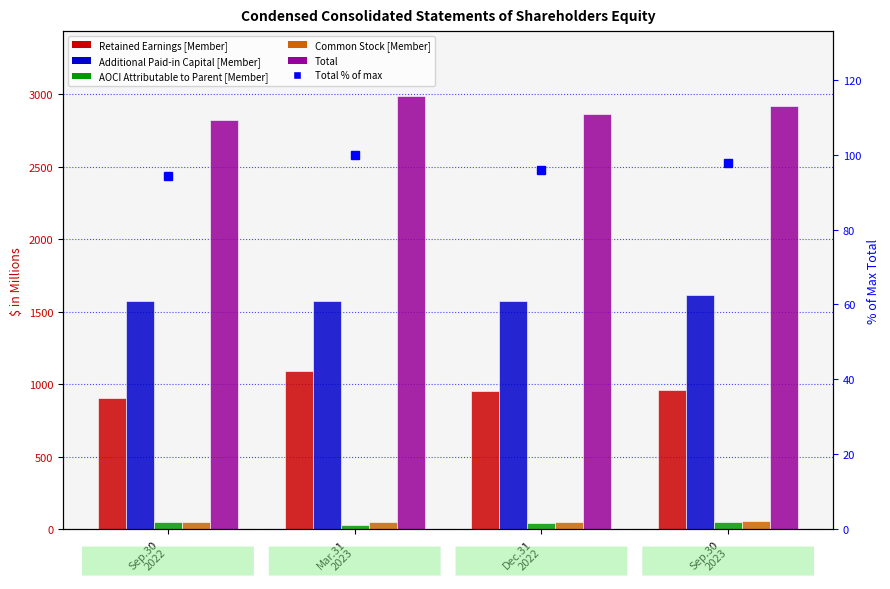

Reading left to right, extract all data points from this chart.

Retained Earnings [Member]: Sep.30
2022=905.5	Mar.31
2023=1089.5	Dec.31
2022=953.0	Sep.30
2023=958.0
Additional Paid-in Capital [Member]: Sep.30
2022=1571.3	Mar.31
2023=1576.5	Dec.31
2022=1571.8	Sep.30
2023=1616.5
AOCI Attributable to Parent [Member]: Sep.30
2022=47.2	Mar.31
2023=25.9	Dec.31
2022=44.8	Sep.30
2023=47.6
Common Stock [Member]: Sep.30
2022=52.5	Mar.31
2023=52.6	Dec.31
2022=52.5	Sep.30
2023=53.2
Total: Sep.30
2022=2818.5	Mar.31
2023=2986.5	Dec.31
2022=2864.1	Sep.30
2023=2917.3
Total % of max: Sep.30
2022=94.4	Mar.31
2023=100.0	Dec.31
2022=95.9	Sep.30
2023=97.7